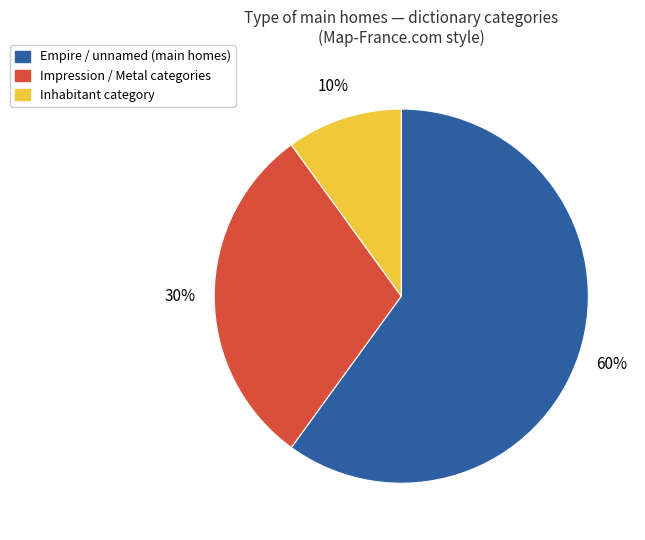

How many slices are in this pie chart?

3